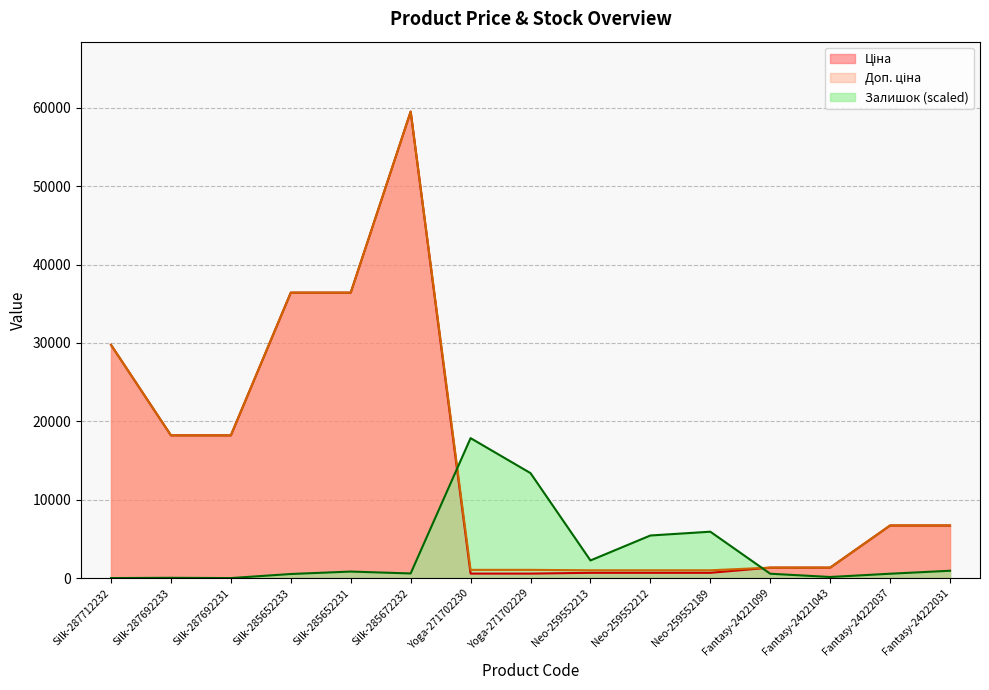

The Доп. ціна series shows 529.2 at Neo-259552213. True or false?

False